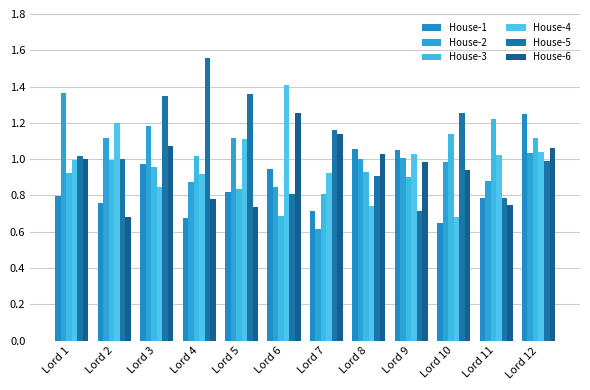

Does the chart contain stacked bars?

No